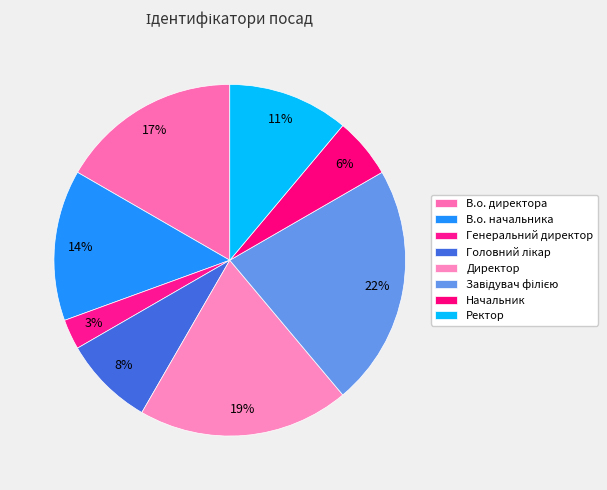

How many segments does this pie chart have?

8